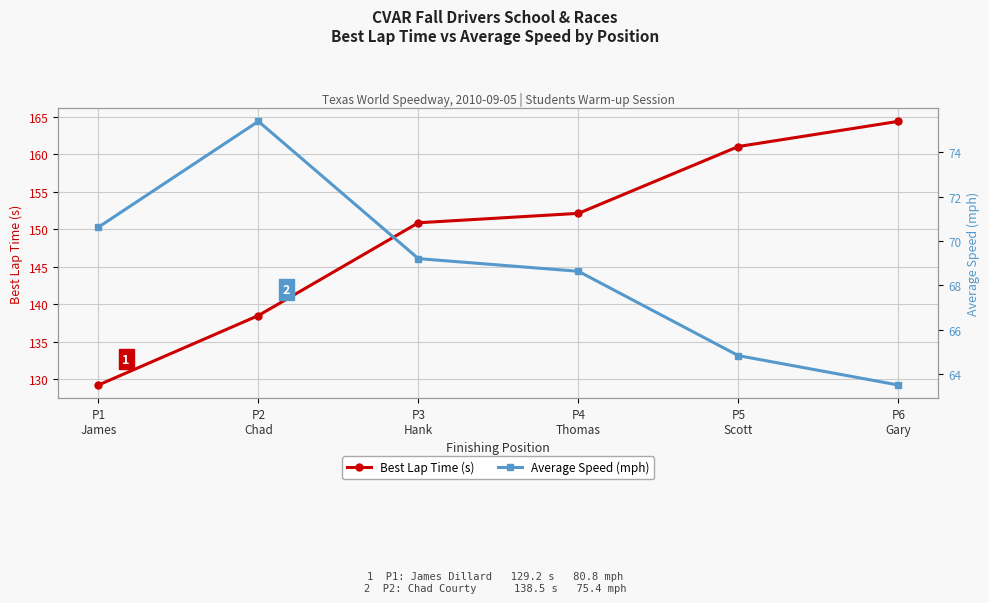

How many series are shown in this chart?

2